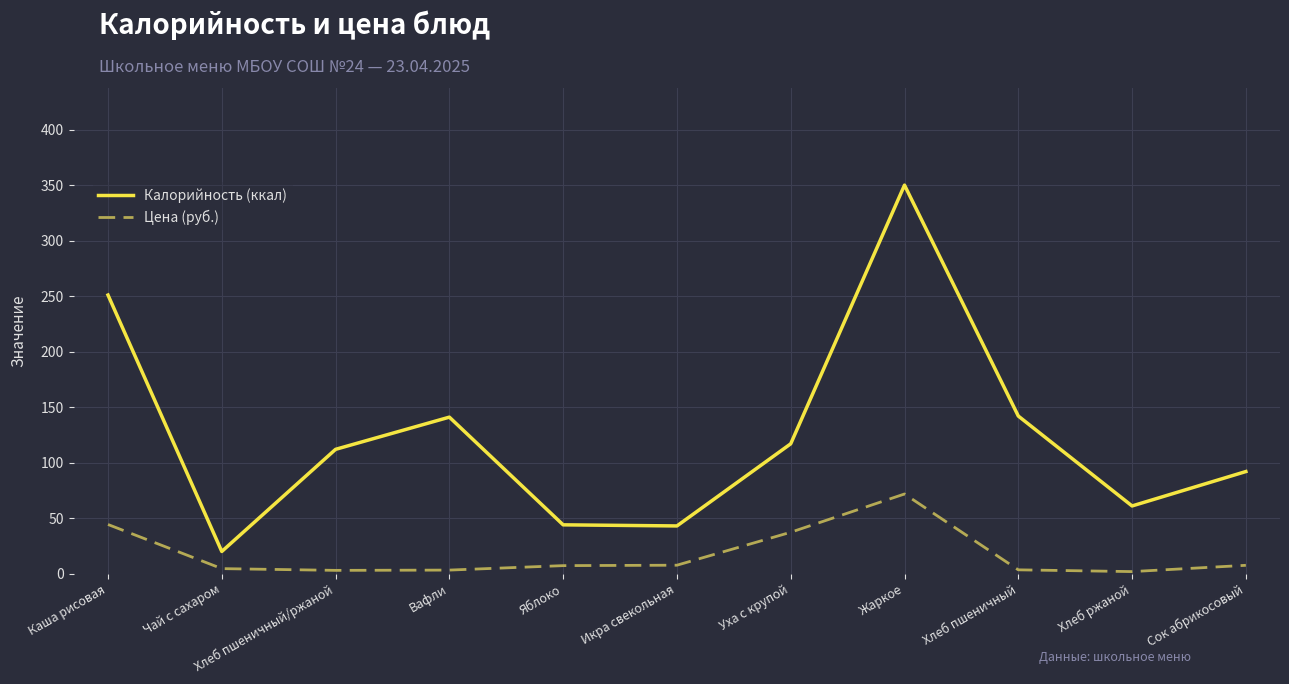

At which category is the sum across all series the highest?

Жаркое